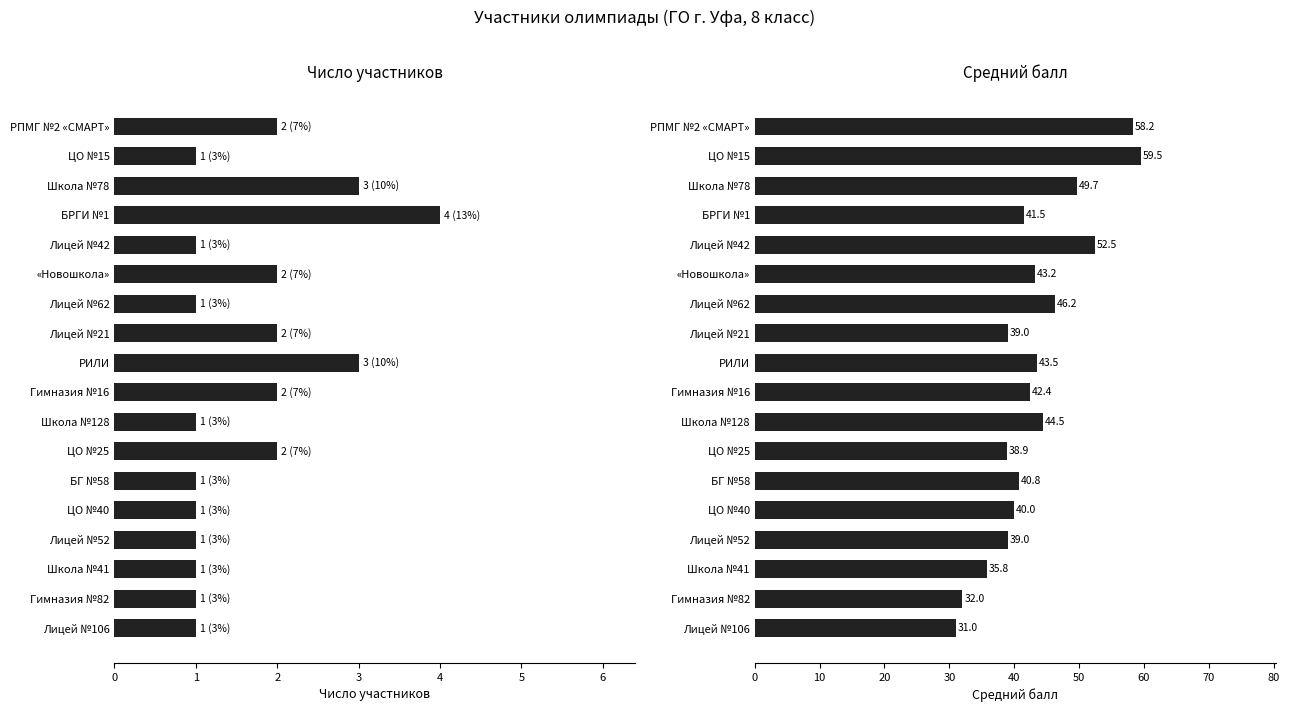

What is the minimum value shown in the chart?

1.0